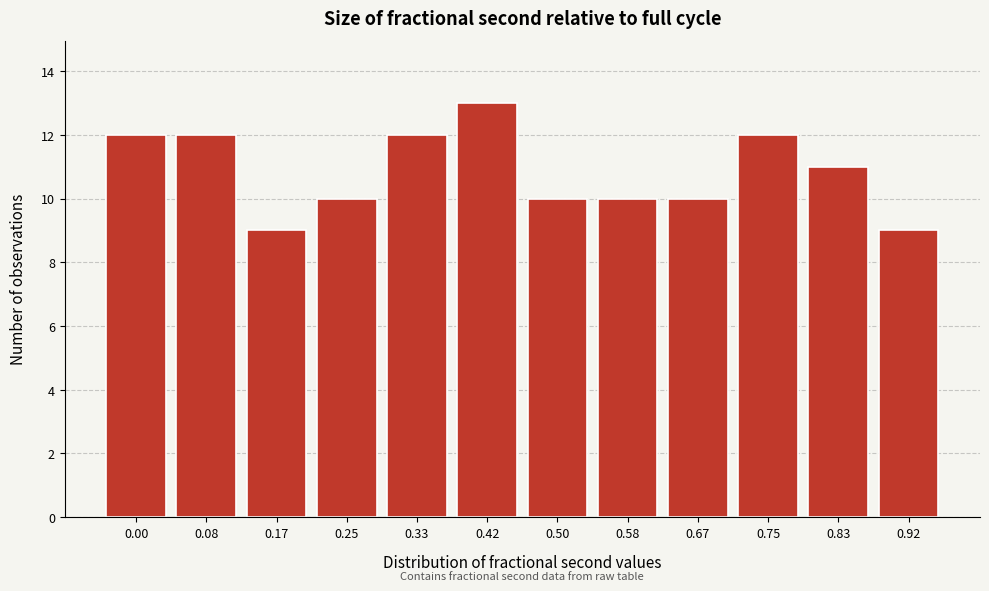

Reading right to left, list all the values displayed in this chart.

0.92=9	0.83=11	0.75=12	0.67=10	0.58=10	0.50=10	0.42=13	0.33=12	0.25=10	0.17=9	0.08=12	0.00=12